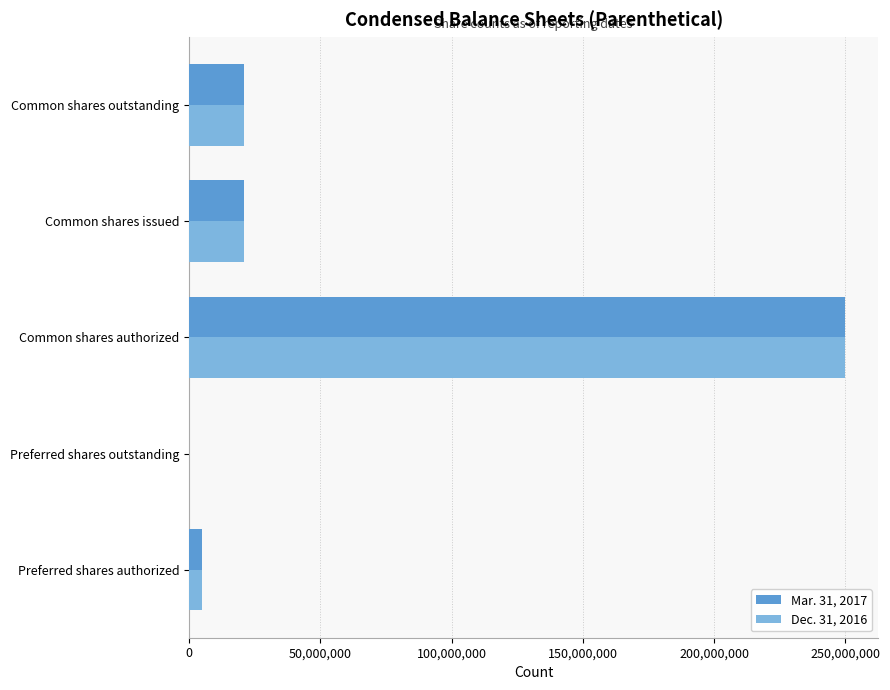

What is the total value across all series at Common shares issued?

41698086